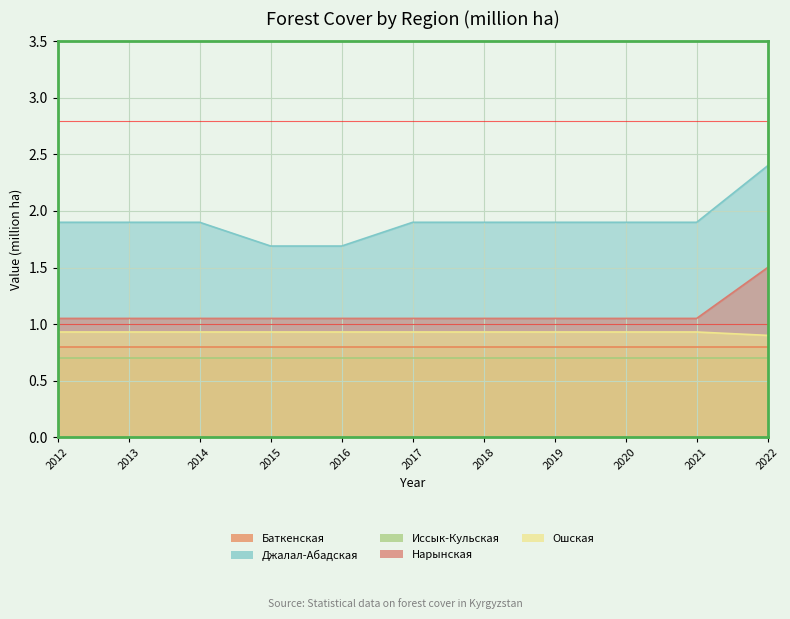

How many Ошская values are between 0 and 1?

11